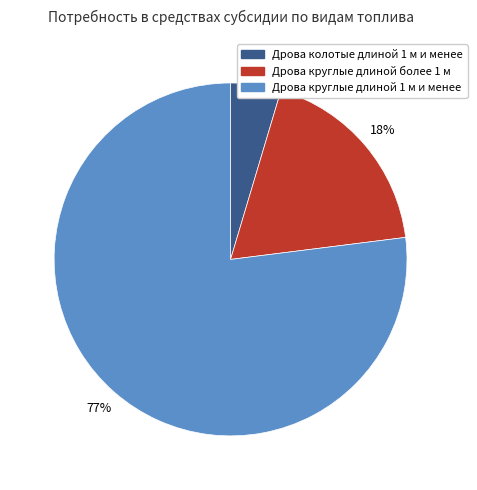

Is it true that Дрова круглые длиной 1 м и менее is 77% of the pie?

True